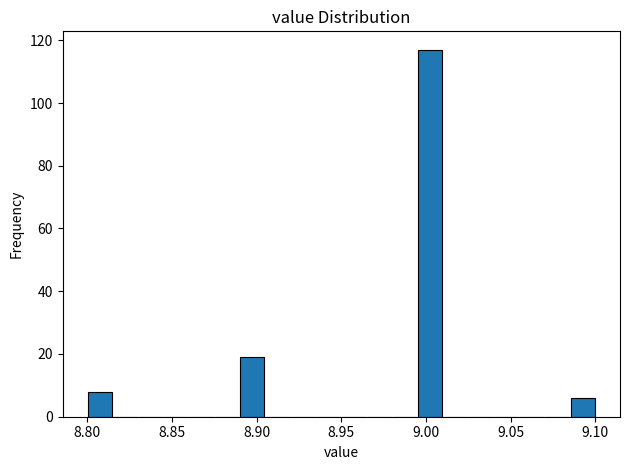

Read against the x-axis, roughly where is the centre of the tallest bar?

9.005